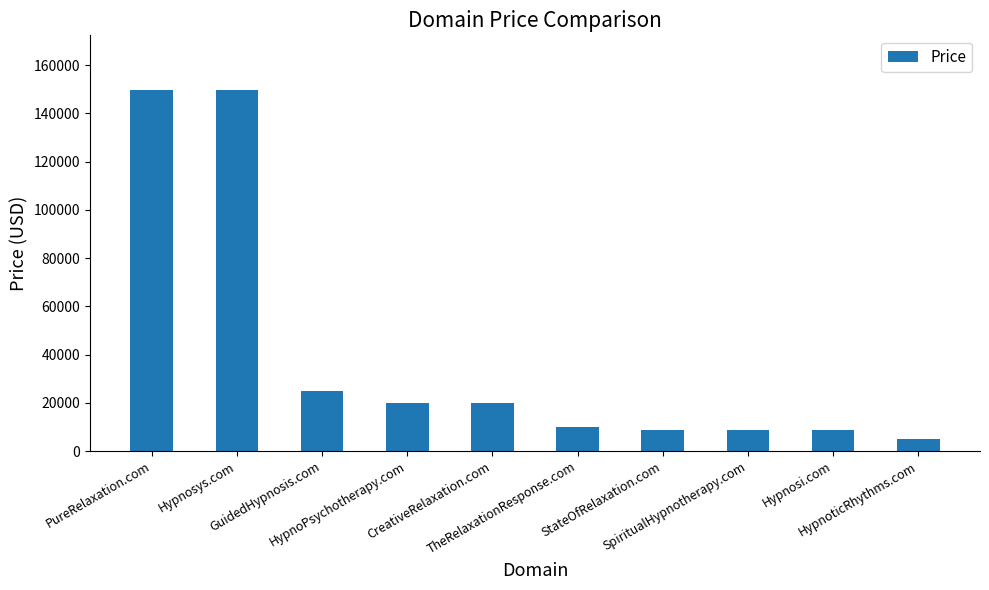

Reading left to right, transcribe all the data shown in this chart.

PureRelaxation.com=149888	Hypnosys.com=149888	GuidedHypnosis.com=24888	HypnoPsychotherapy.com=19888	CreativeRelaxation.com=19888	TheRelaxationResponse.com=9888	StateOfRelaxation.com=8888	SpiritualHypnotherapy.com=8888	Hypnosi.com=8888	HypnoticRhythms.com=4888